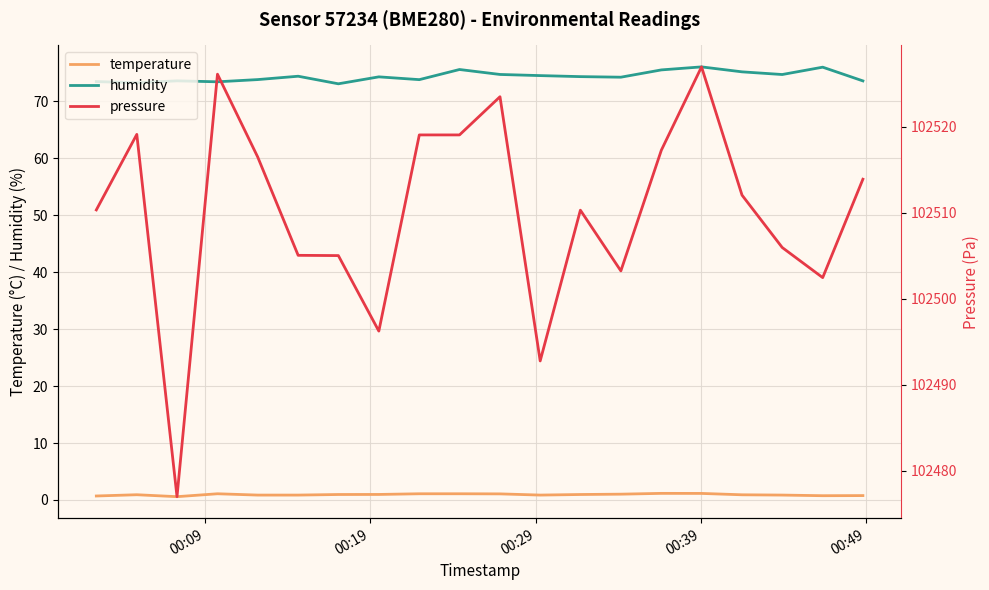

True or false: humidity and temperature intersect in this chart.

False